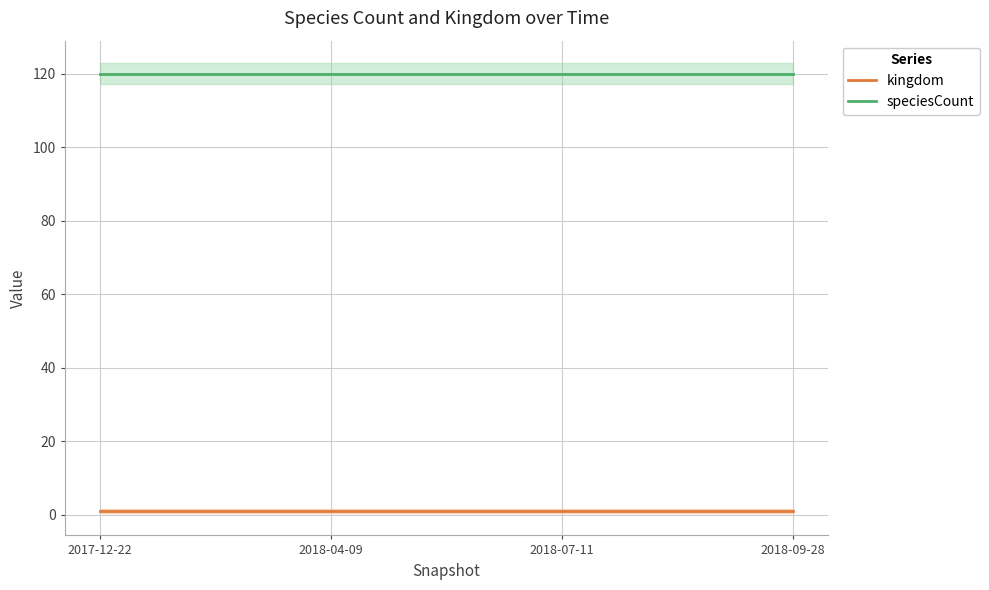

What are all the series names shown in the legend?

kingdom, speciesCount